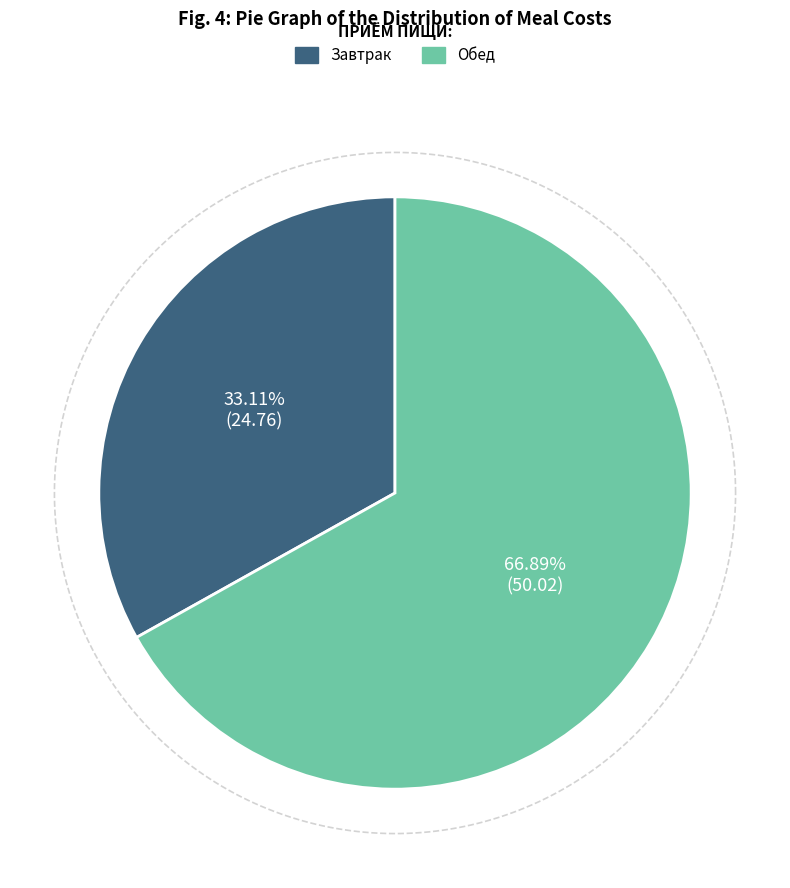

What is the smallest slice in the pie chart?

Завтрак